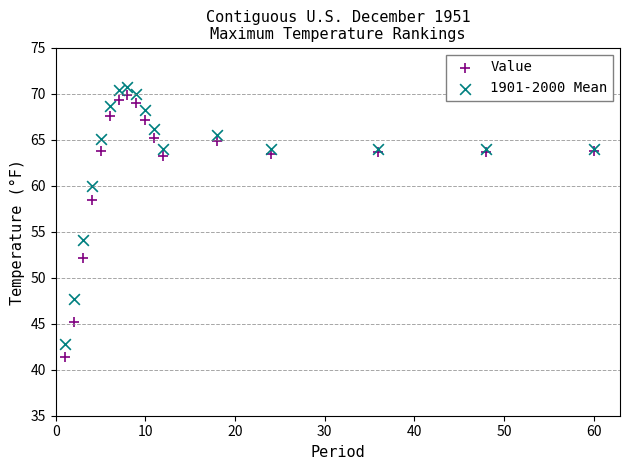

Across all series, what Y value is closest to 56?

54.1